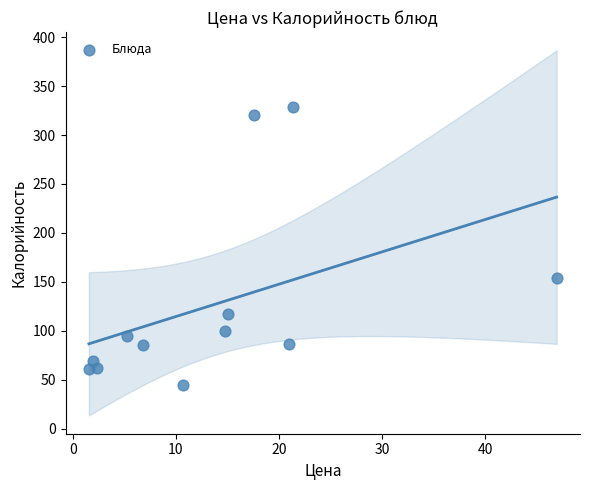

What Y value in the scatter plot is closest to 186?

153.8